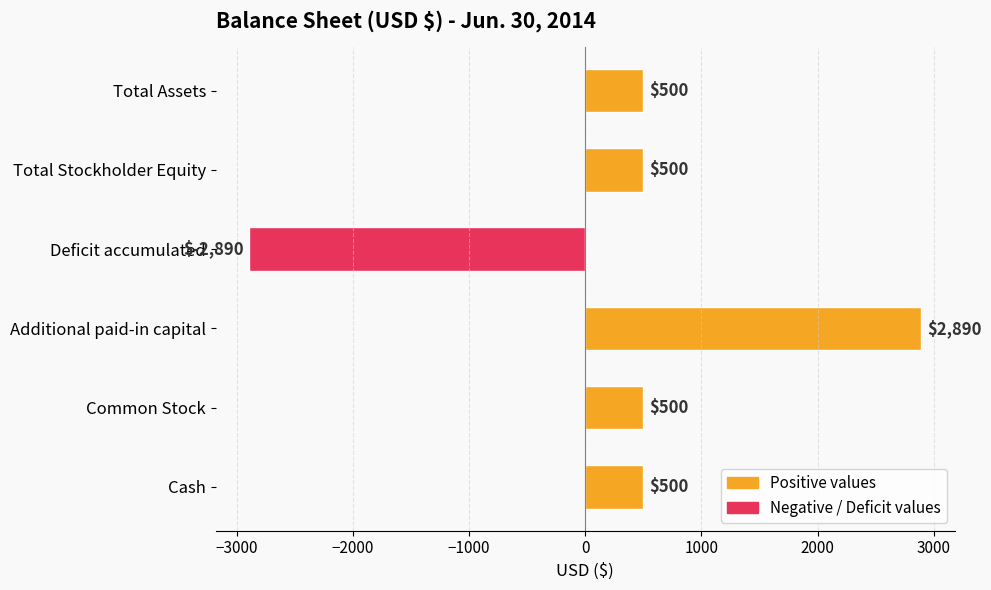

Are the bars horizontal?

Yes